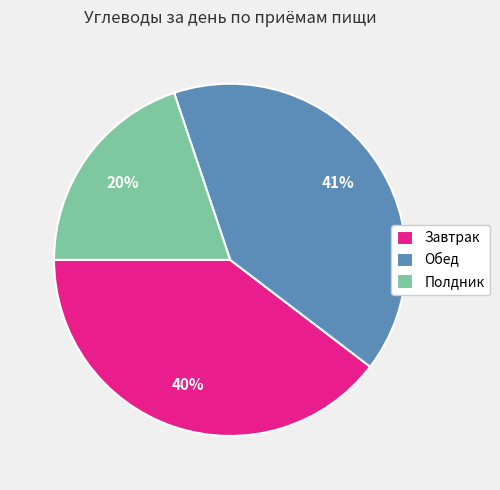

To the nearest percent, what percentage of the pie is Обед?

41%